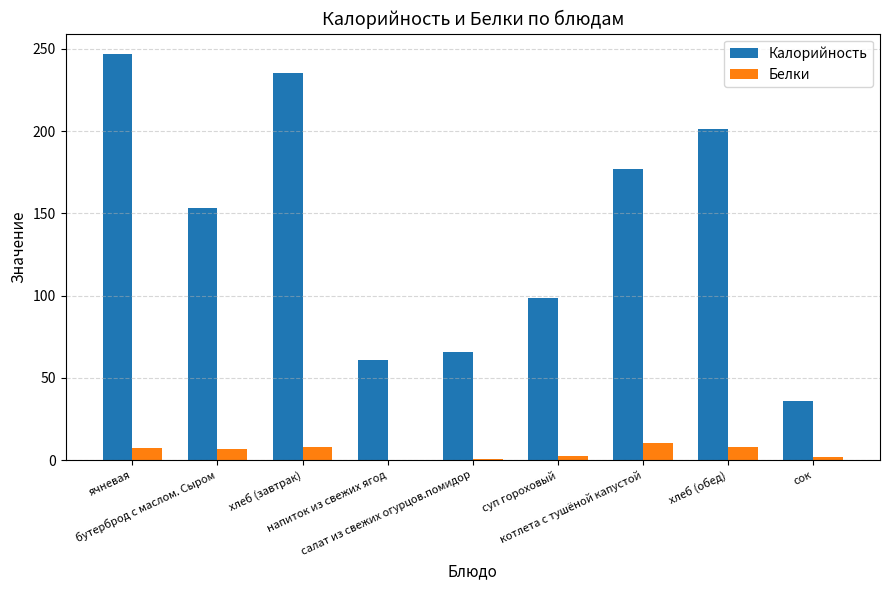

What is the total value across all series at ячневая?

254.1